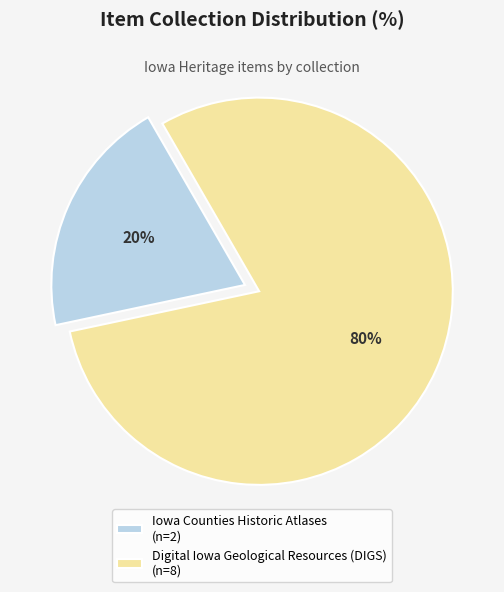

Is there a majority slice in this chart?

Yes